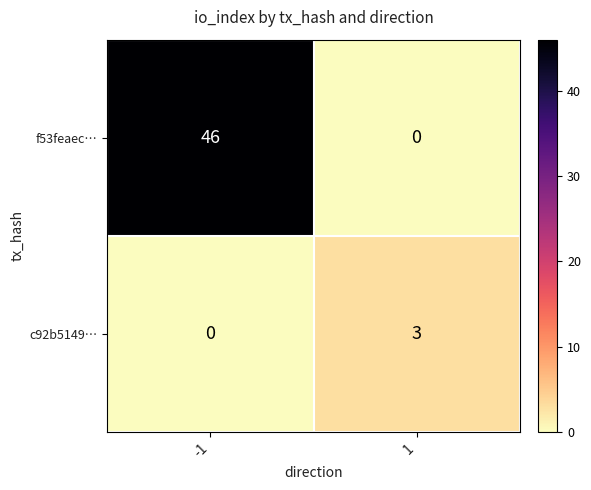

Reading right to left, what are all the values shown in this chart?

f53feaec…: 1=0	-1=46
c92b5149…: 1=3	-1=0